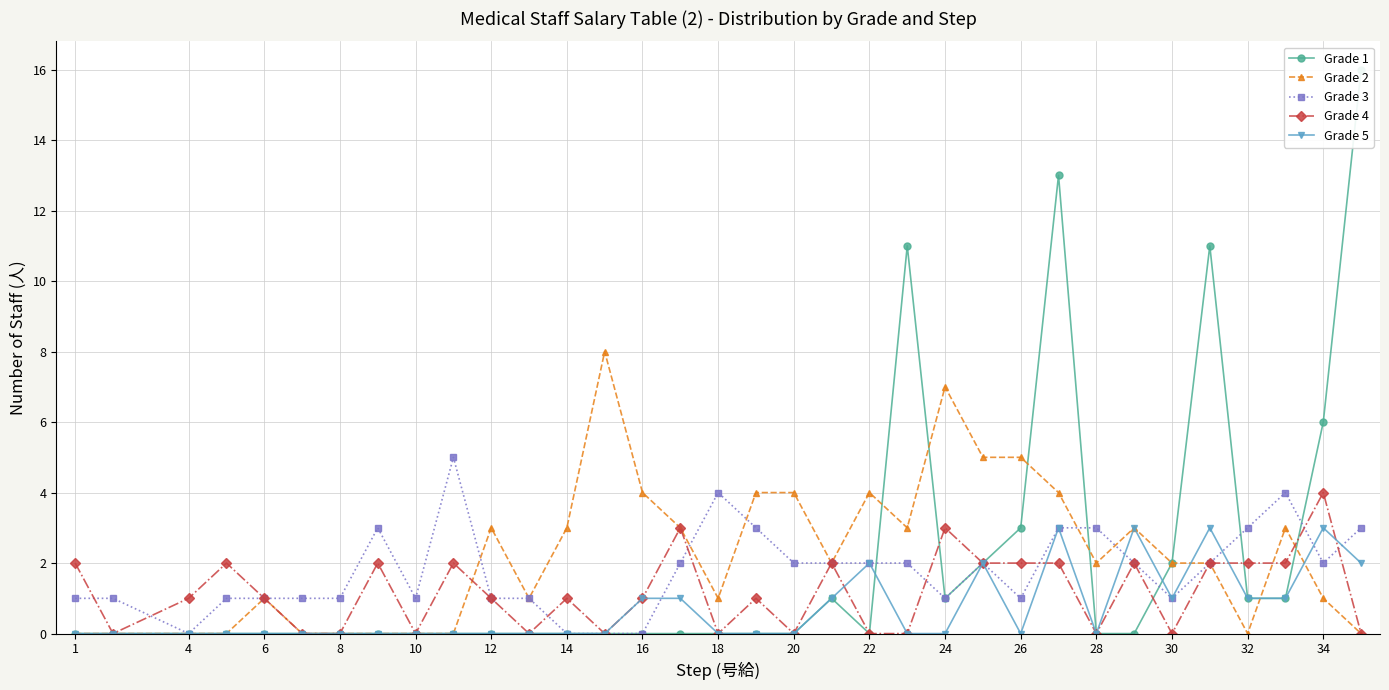

Reading left to right, extract all data points from this chart.

Grade 1: 0	0	0	0	0	0	0	0	0	0	0	0	0	0	0	0	0	0	0	1	0	11	1	2	3	13	0	0	2	11	1	1	6	16
Grade 2: 0	0	0	0	1	0	0	0	0	0	3	1	3	8	4	3	1	4	4	2	4	3	7	5	5	4	2	3	2	2	0	3	1	0
Grade 3: 1	1	0	1	1	1	1	3	1	5	1	1	0	0	0	2	4	3	2	2	2	2	1	2	1	3	3	2	1	2	3	4	2	3
Grade 4: 2	0	1	2	1	0	0	2	0	2	1	0	1	0	1	3	0	1	0	2	0	0	3	2	2	2	0	2	0	2	2	2	4	0
Grade 5: 0	0	0	0	0	0	0	0	0	0	0	0	0	0	1	1	0	0	0	1	2	0	0	2	0	3	0	3	1	3	1	1	3	2